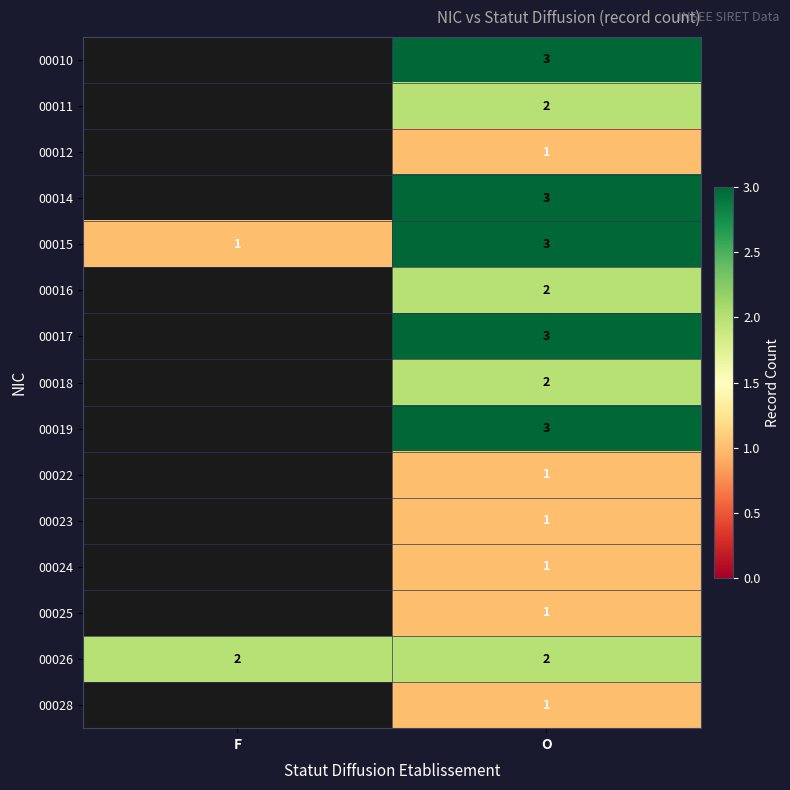

What is the approximate value of 00015 at O?

3